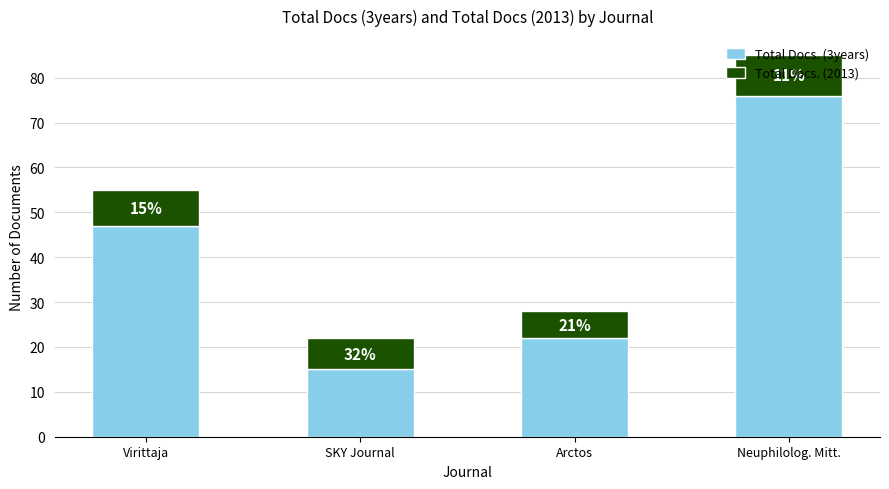

Which series has the widest spread of values?

Total Docs. (3years)